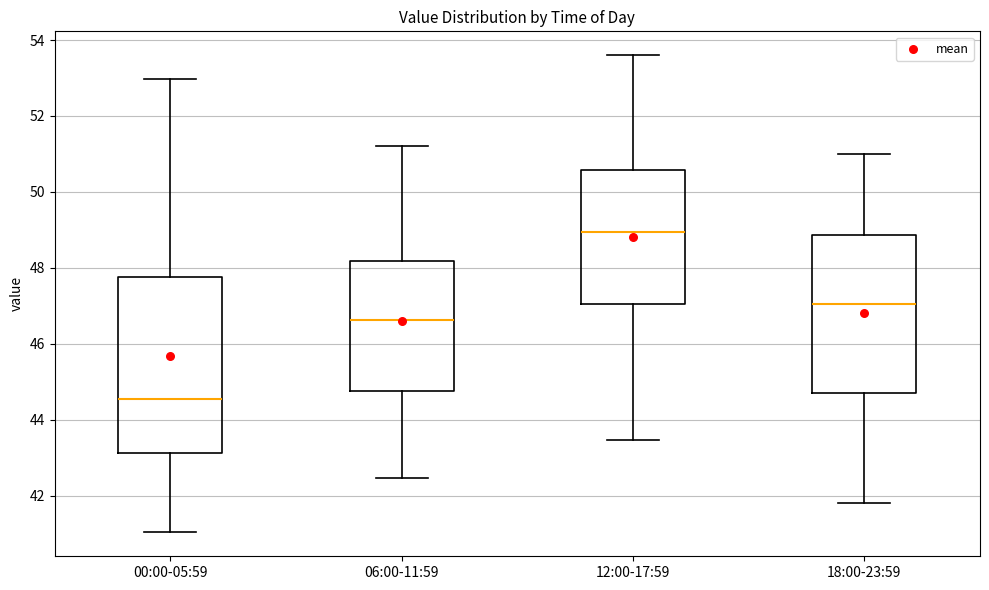

Where does the lower whisker of the box for 06:00-11:59 end on the y-axis? The values are not printed on the chart, so give them approximately, as read against the axis.

42.4